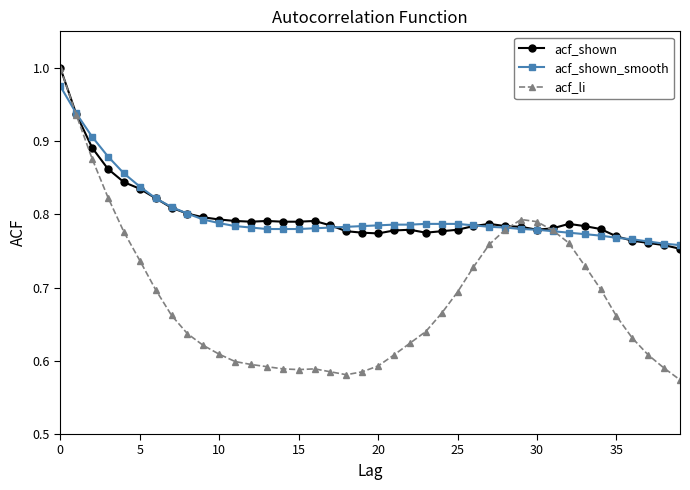

At how many categories does at least one series exceed 0?

40